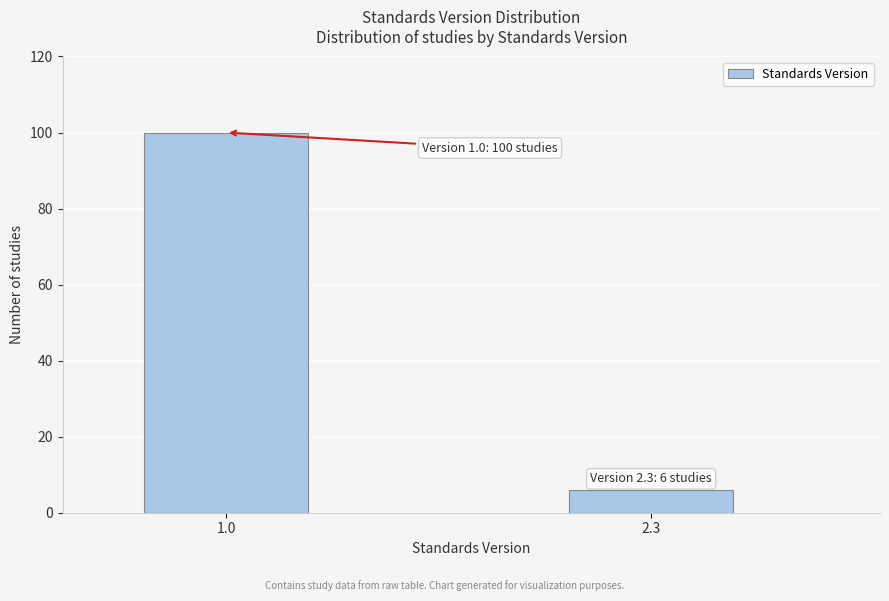

Reading left to right, what are all the values shown in this chart?

1.0=100	2.3=6